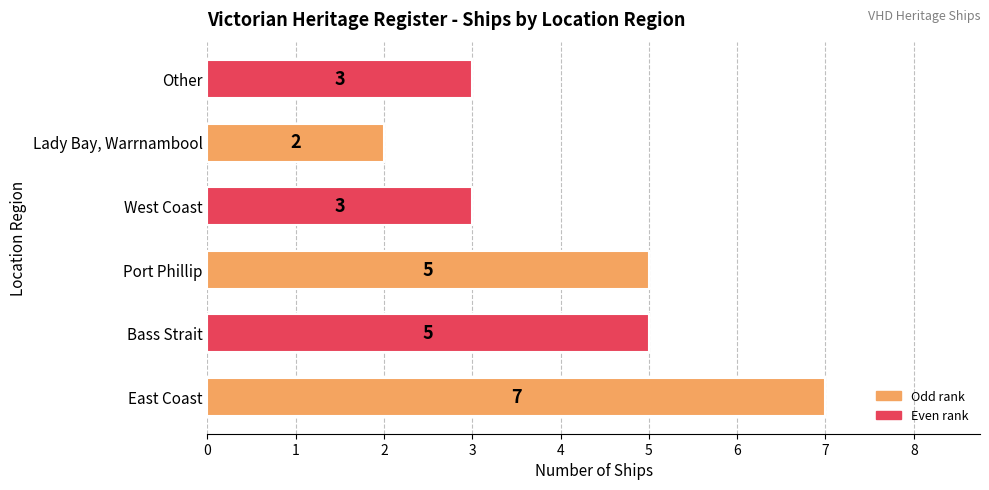

What value does the data have at Other?

3